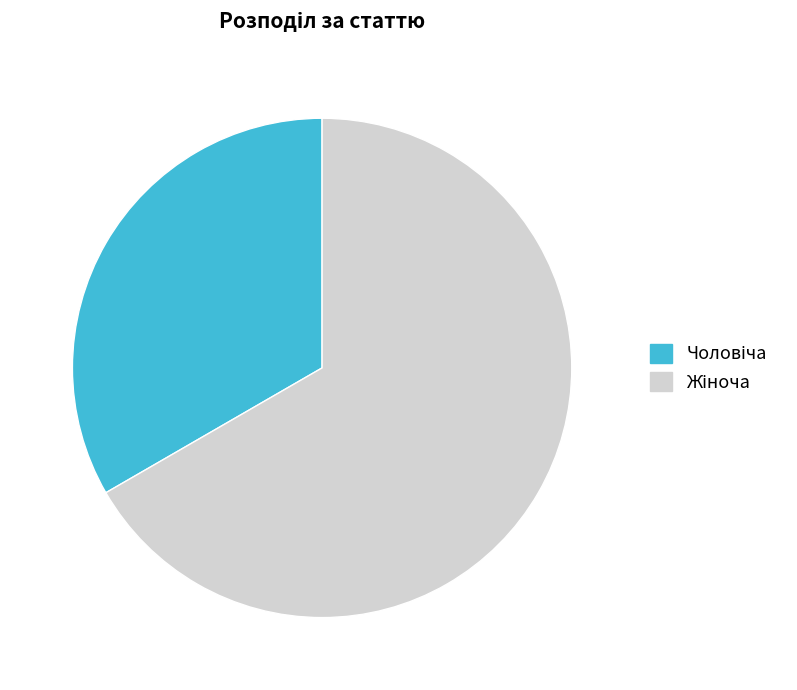

Does any single category account for the majority?

Yes